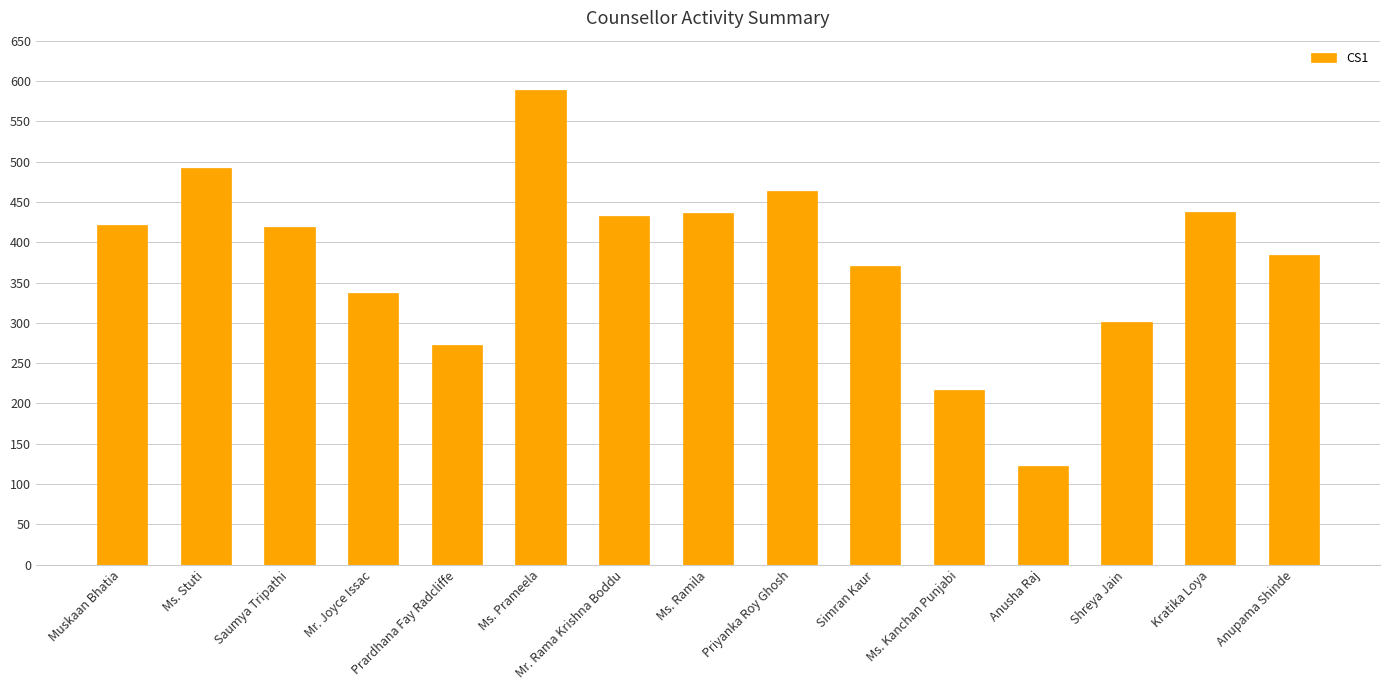

Are the bars grouped side by side (vs. stacked)?

No